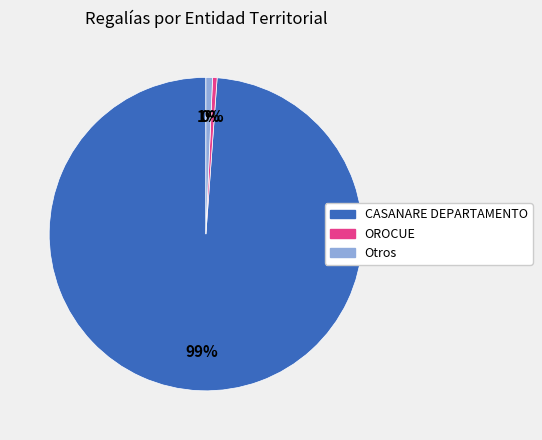

Is it true that CASANARE DEPARTAMENTO is 91% of the pie?

False